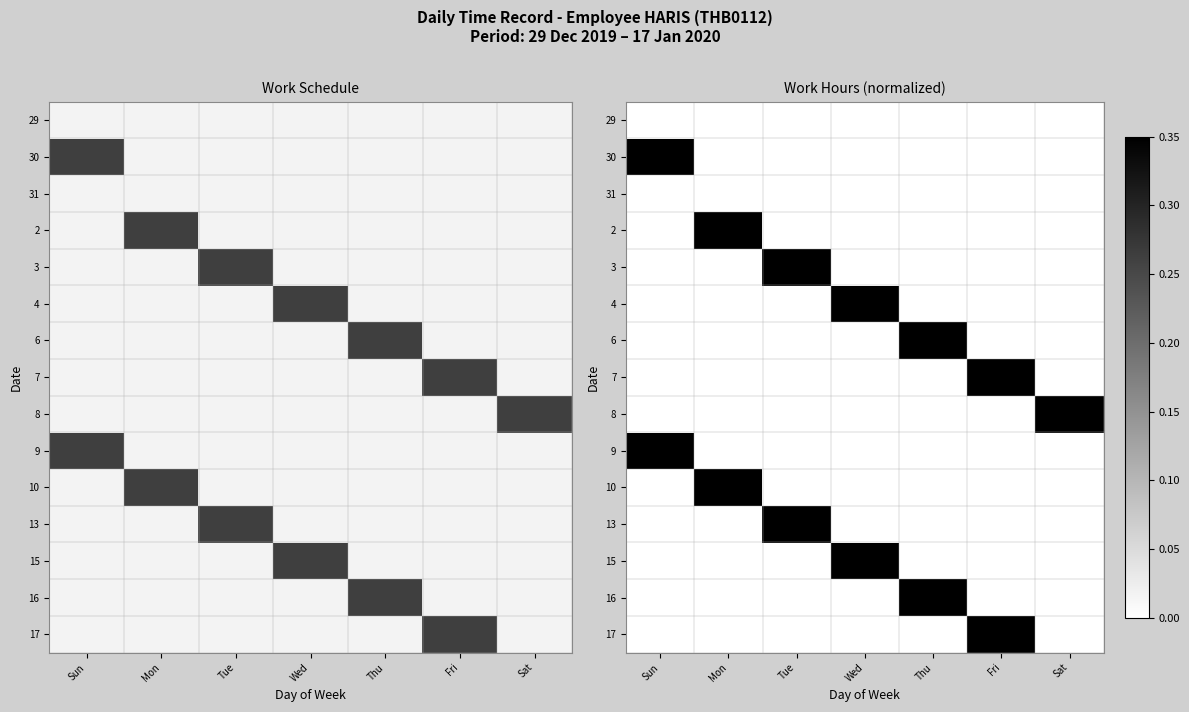

What is the total value across all series at Tue?

1.6